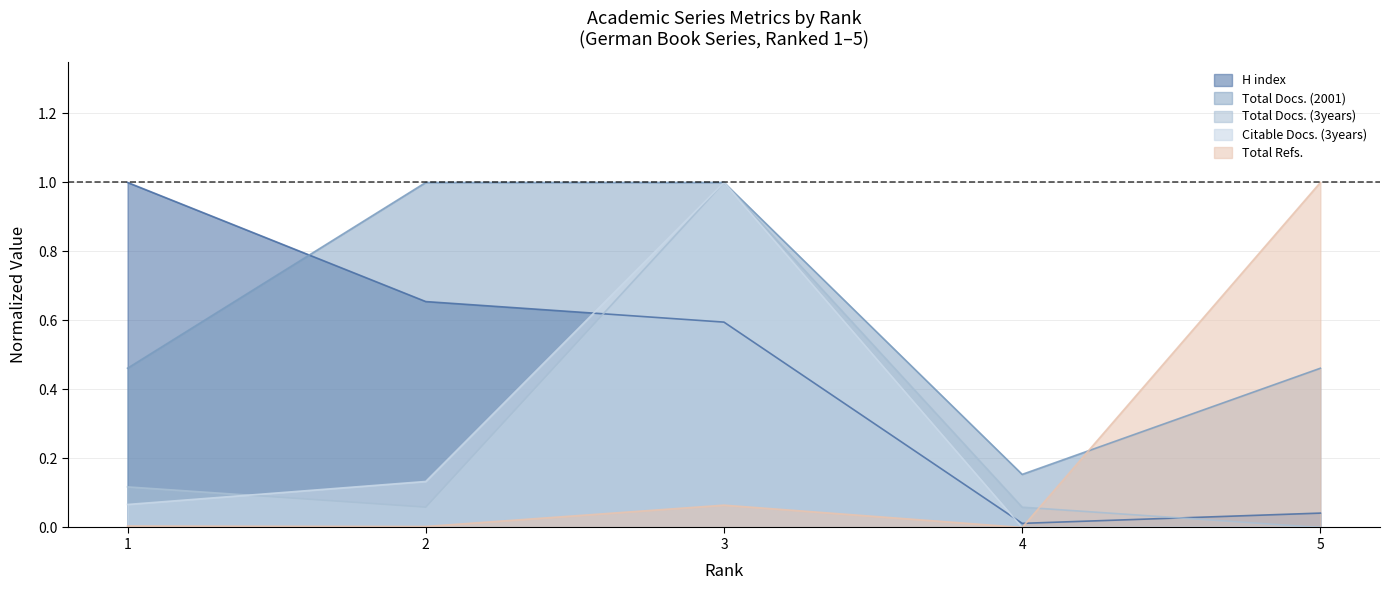

What are all the series names shown in the legend?

H index, Total Docs. (2001), Total Docs. (3years), Citable Docs. (3years), Total Refs.